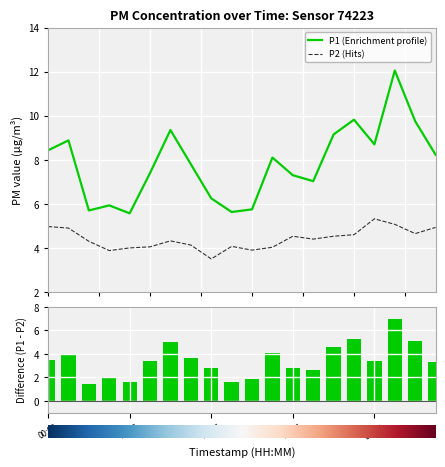

What is the value of the P2 bar at the 4th from the left?

3.9